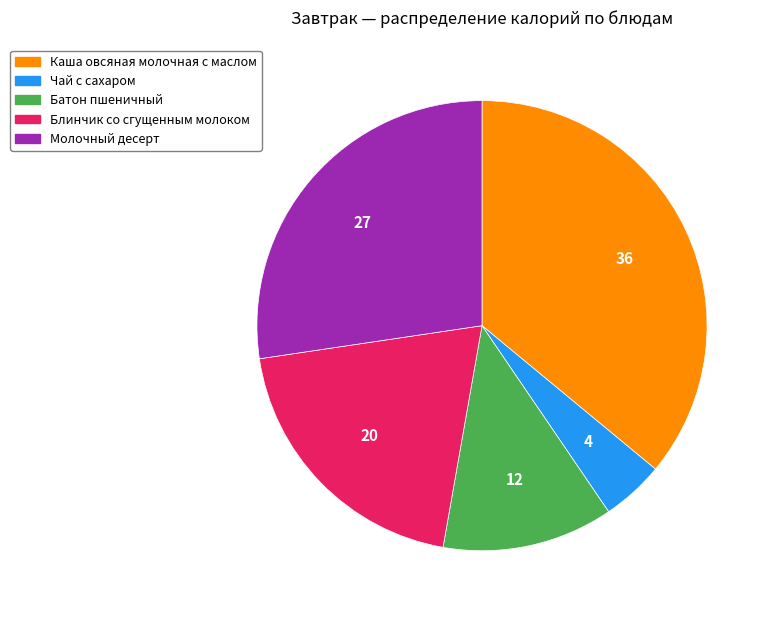

The Батон пшеничный slice represents 12% of the pie. True or false?

True